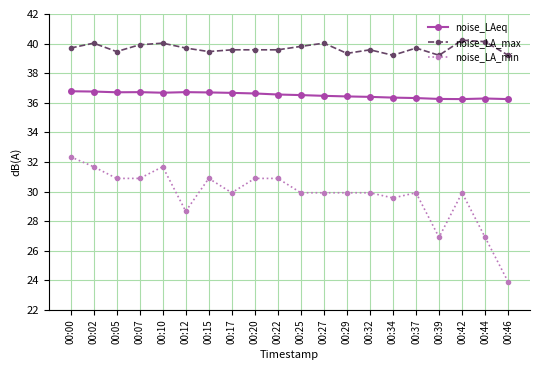

At 00:12, list the series in order from largest to smallest.

noise_LA_max, noise_LAeq, noise_LA_min